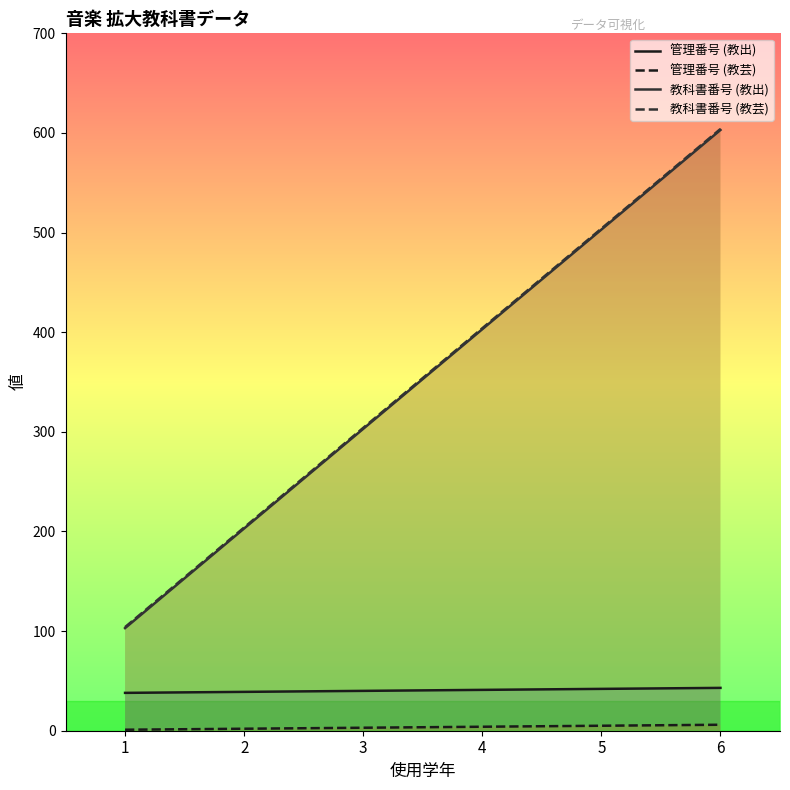

Which has a higher value, 3 or 2?

3